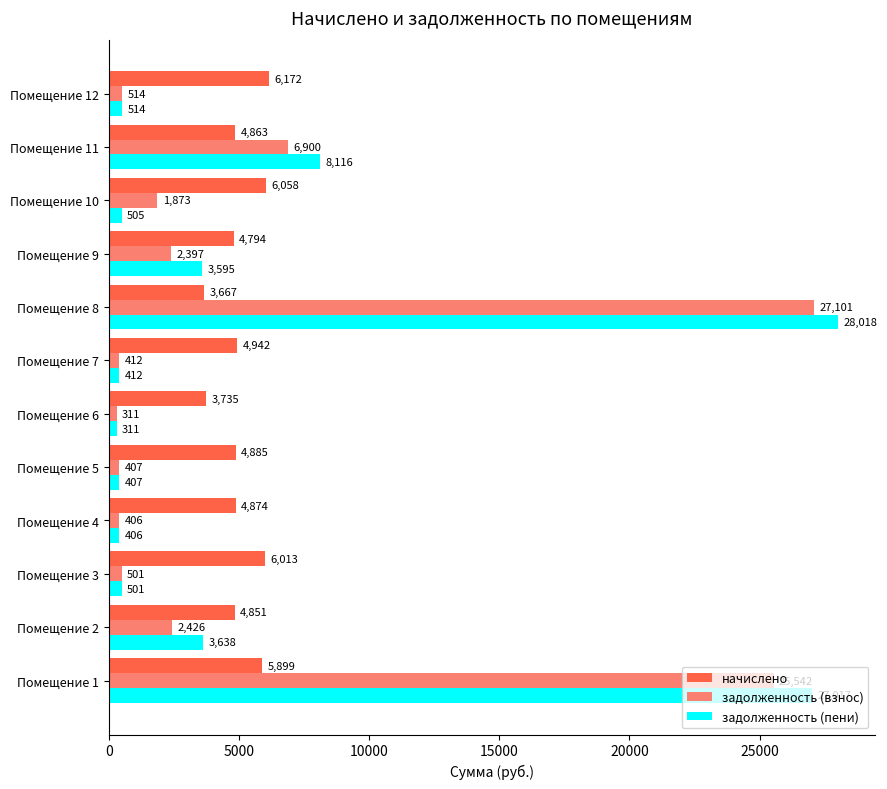

How many series are shown in this chart?

3